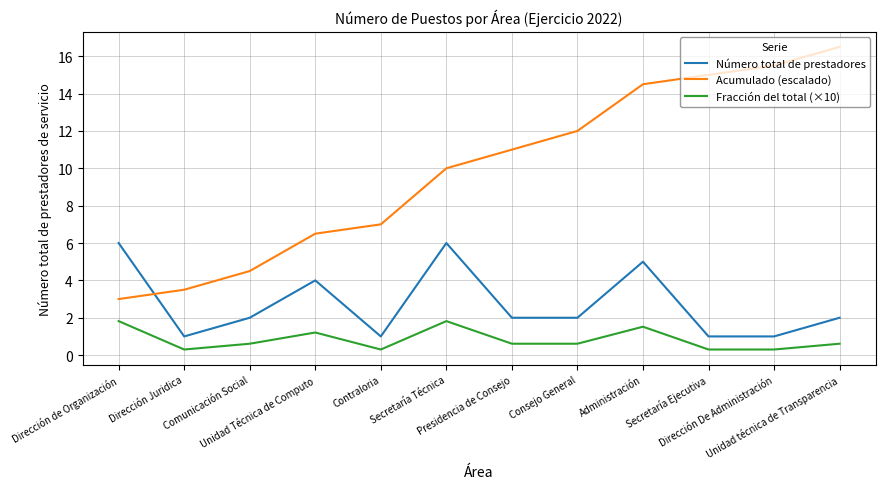

What is the difference between the maximum and minimum values in the Acumulado (escalado) series?

13.5